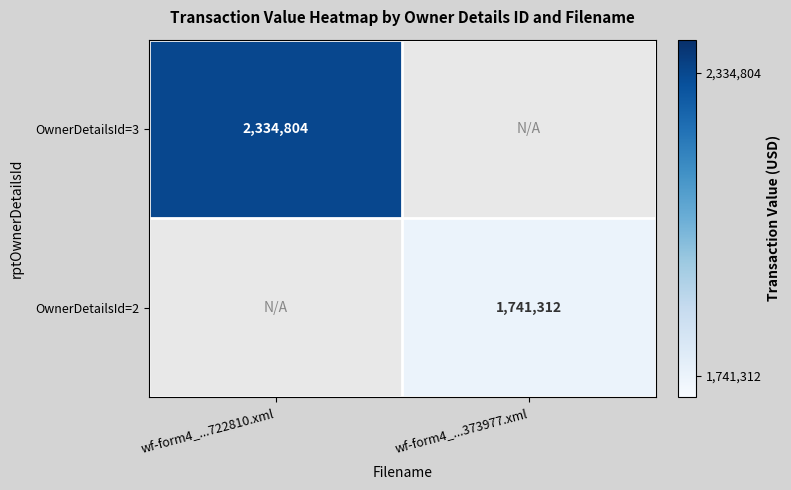

Is it true that OwnerDetailsId=2 equals 1741312 at wf-form4_...373977.xml?

True